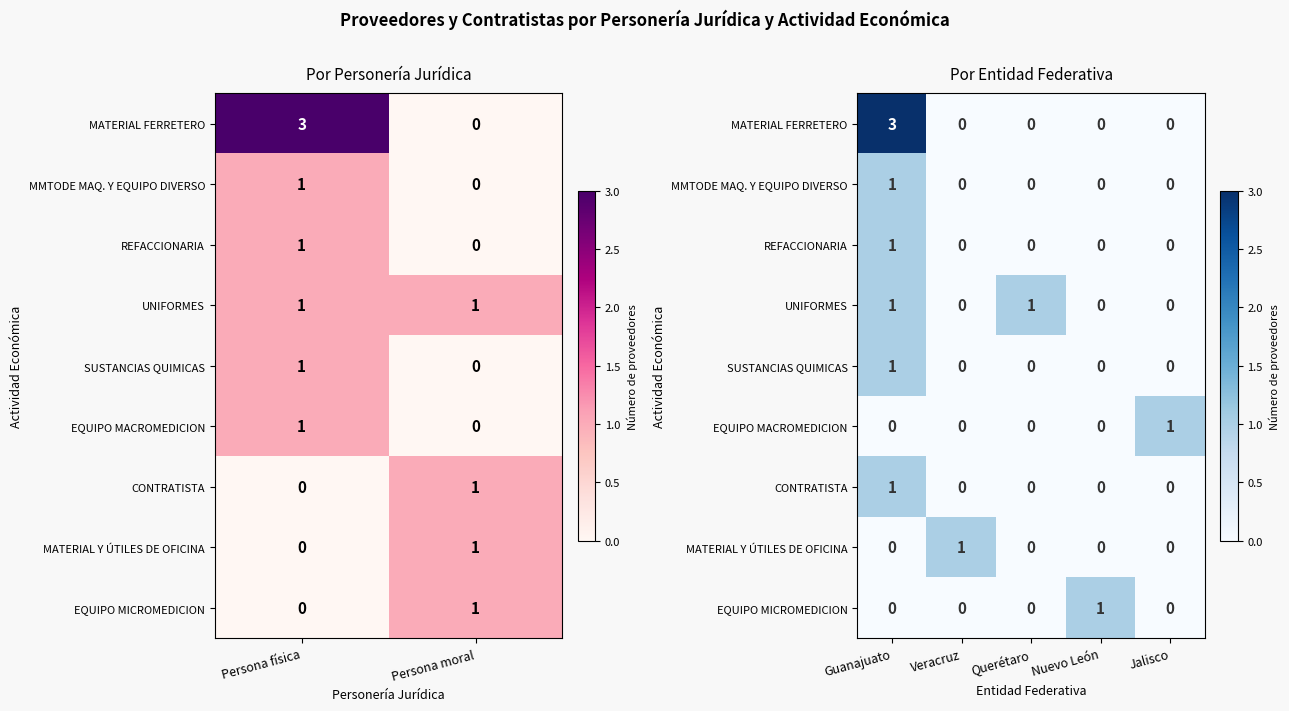

Which has a higher value, Querétaro or Veracruz?

Querétaro